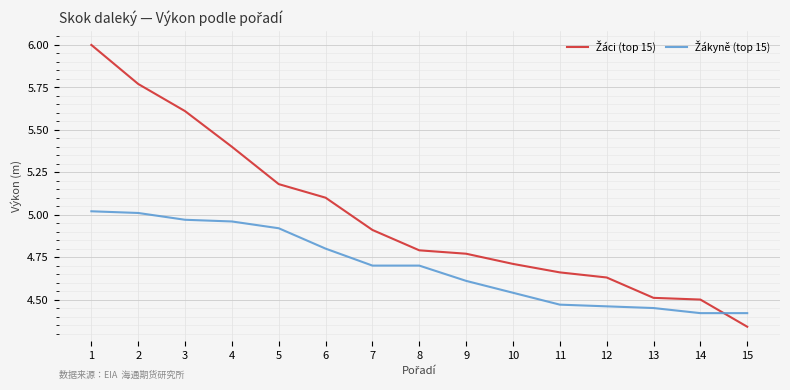

What is the difference between the highest and lowest values at 5?

0.3